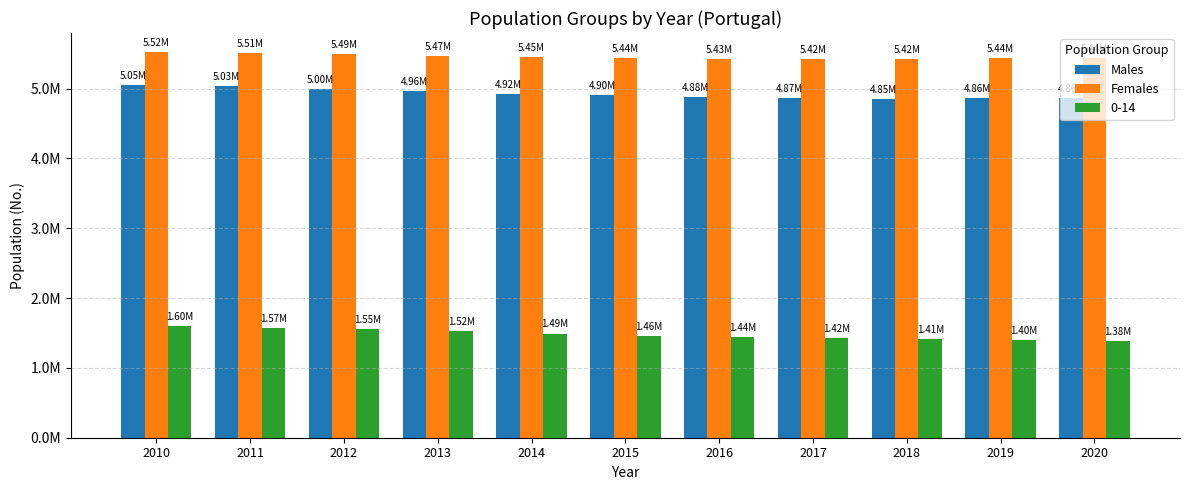

Is the value of Males at 2010 greater than the value of Females at 2015?

No